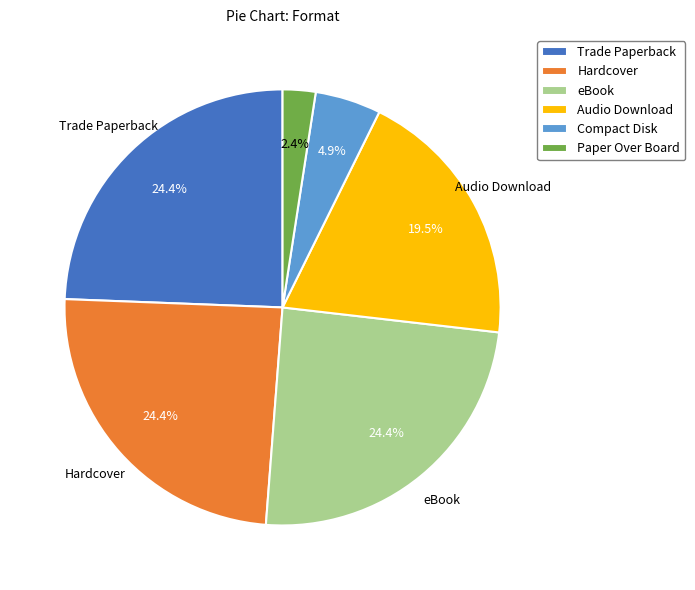

Count the number of slices in the pie.

6